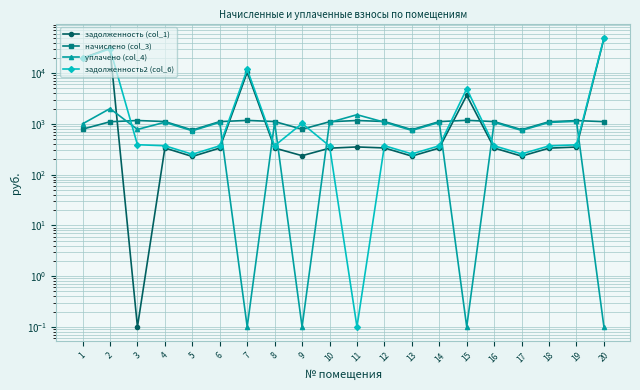

Reading right to left, list all the values displayed in this chart.

задолженность (col_1): 20=48096.7	19=349.3	18=332.3	17=231.3	16=333.8	15=3644.8	14=333.8	13=231.3	12=335.4	11=350.8	10=331.5	9=235.9	8=333.6	7=10432.9	6=333.8	5=227.4	4=334.6	3=0.1	2=31051.7	1=19697.7
начислено (col_3): 20=1105.5	19=1159.2	18=1102.9	17=767.7	16=1108.0	15=1174.6	14=1108.0	13=767.7	12=1113.2	11=1164.4	10=1100.4	9=783.1	8=1110.6	7=1169.5	6=1108.0	5=754.9	4=1110.6	3=1164.4	2=1100.4	1=785.6
уплачено (col_4): 20=0.1	19=1122.1	18=1067.6	17=743.1	16=1072.5	15=0.1	14=1072.5	13=743.1	12=1077.5	11=1515.2	10=1065.1	9=0.1	8=1074.0	7=0.1	6=1072.5	5=730.7	4=1075.0	3=776.2	2=2000.0	1=1000.0
задолженность2 (col_6): 20=49202.2	19=386.4	18=367.6	17=255.9	16=369.4	15=4920.7	14=369.5	13=255.9	12=371.1	11=0.1	10=366.8	9=1019.0	8=370.3	7=11881.7	6=369.4	5=251.6	4=370.2	3=388.1	2=30152.1	1=19483.3